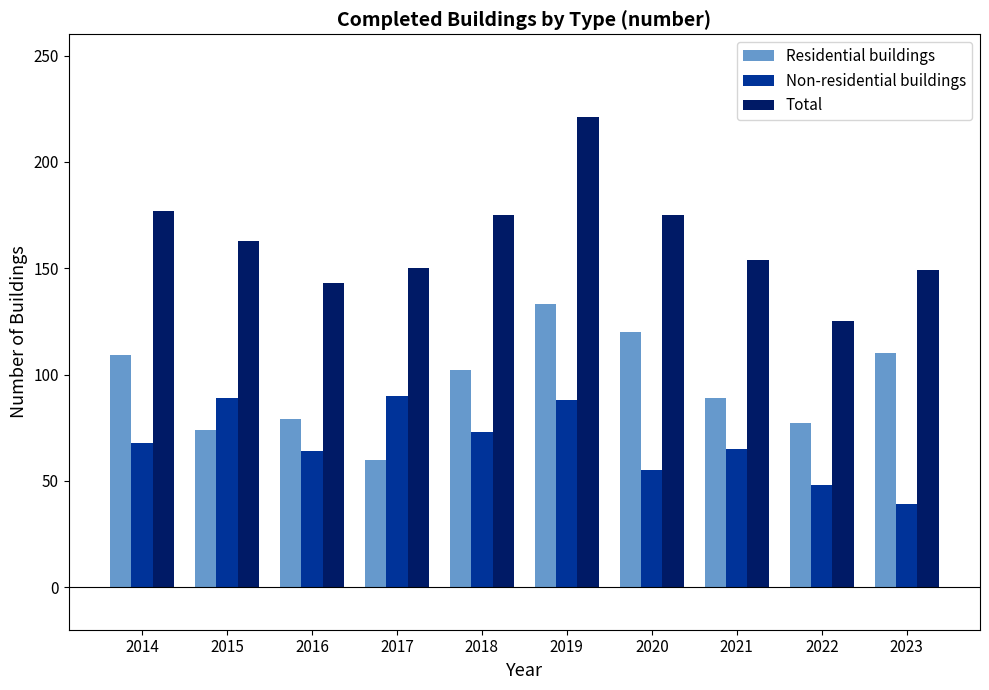

What is the lowest value of the Residential buildings series?

60